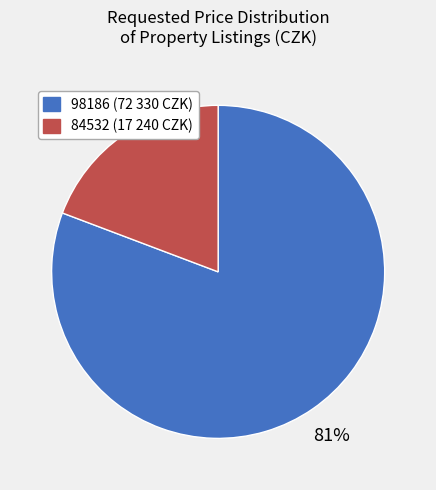

Count the number of slices in the pie.

2